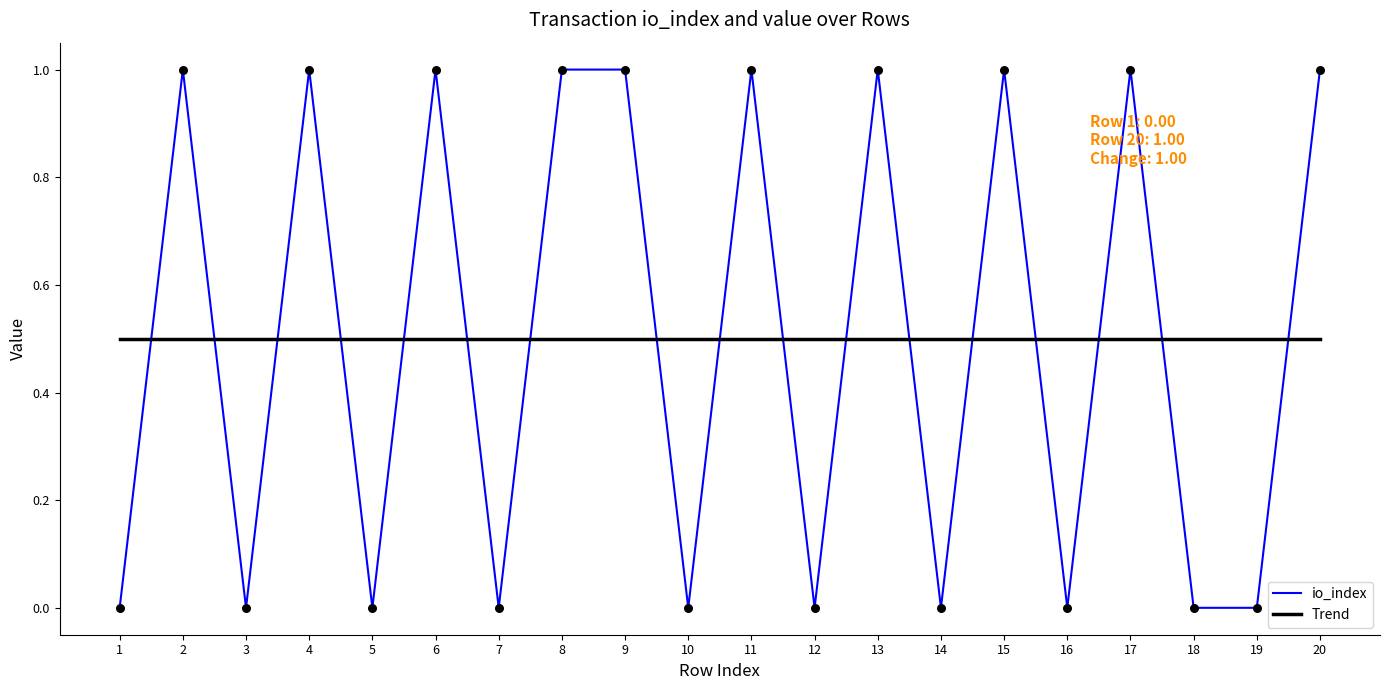

What is the spread (max minus min) of values at 11?

0.5